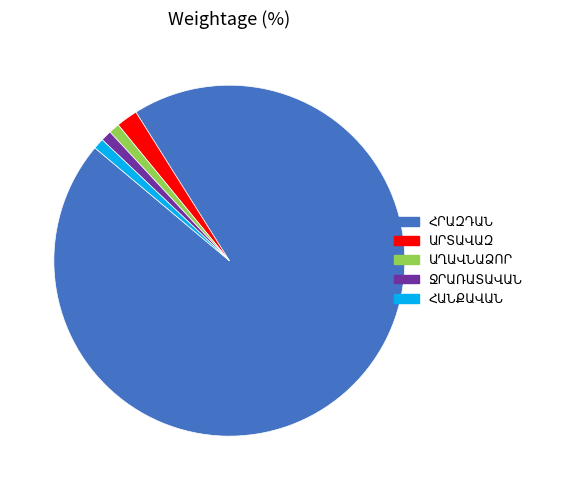

Is there a majority slice in this chart?

Yes